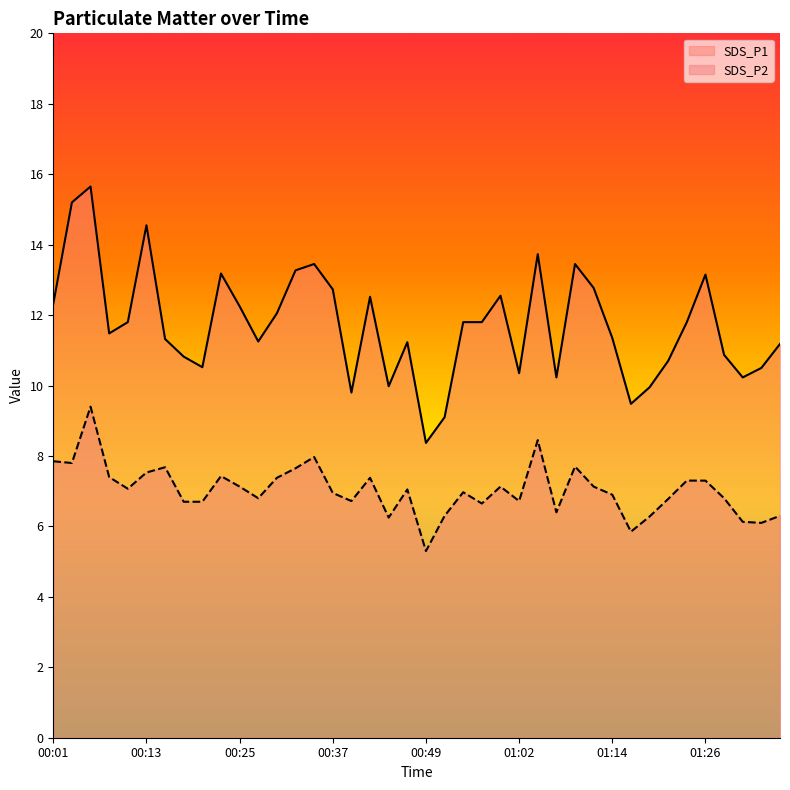

Is it true that SDS_P2 equals 2.9 at 00:28?

False